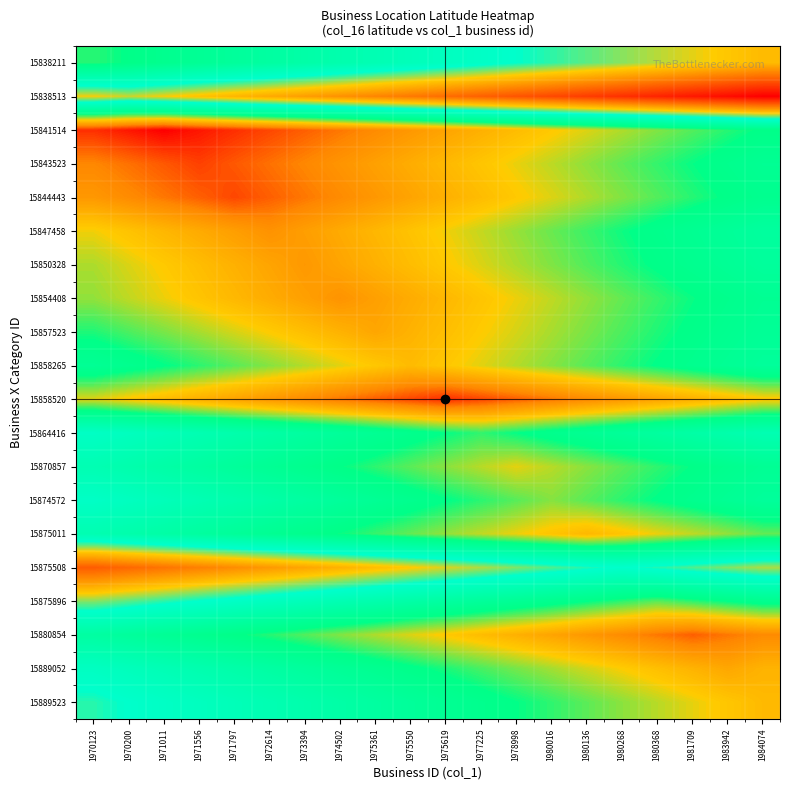

Rank the series at 1980016 from highest to lowest value.

15858520, 15880854, 15875011, 15841514, 15844443, 15854408, 15843523, 15870857, 15857523, 15889052, 15858265, 15874572, 15850328, 15847458, 15889523, 15864416, 15875896, 15838211, 15875508, 15838513